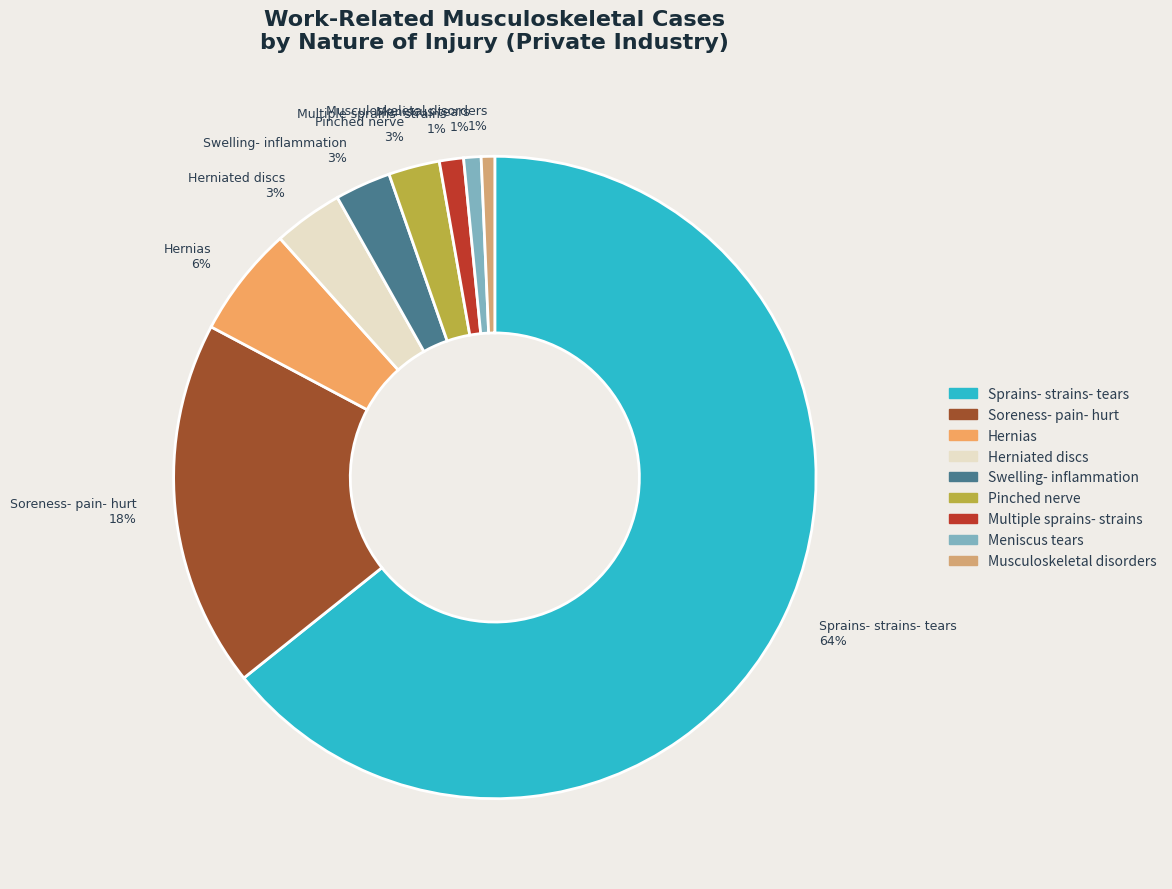

What is the ratio of the value at Herniated discs to the value at Soreness- pain- hurt?

0.2